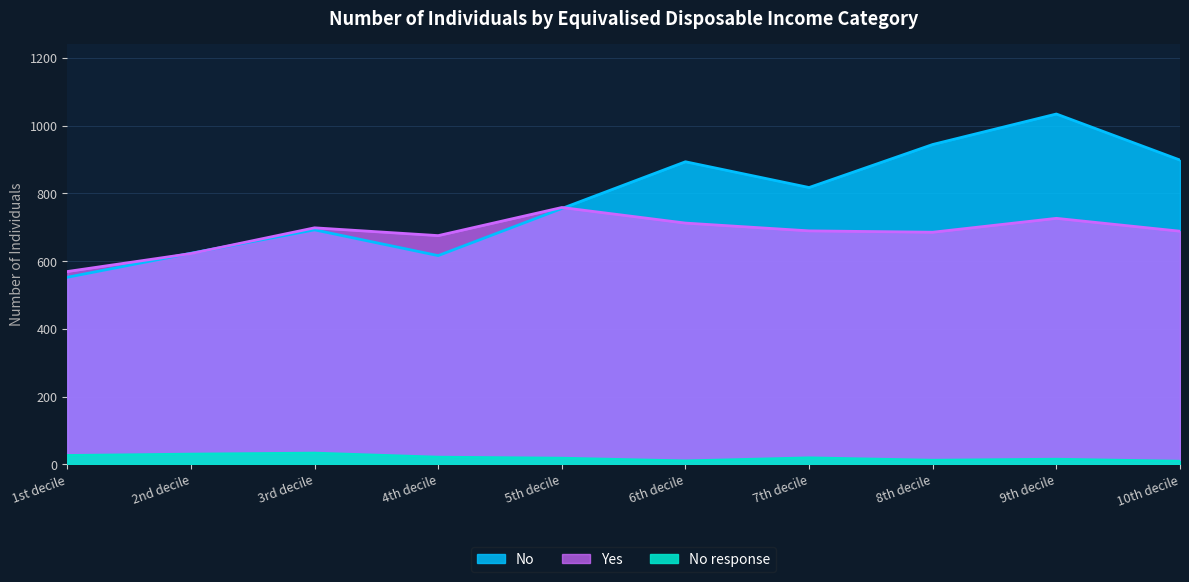

Reading right to left, transcribe all the data shown in this chart.

Yes: 10th decile=688	9th decile=726	8th decile=685	7th decile=689	6th decile=712	5th decile=758	4th decile=675	3rd decile=698	2nd decile=622	1st decile=569
No: 10th decile=898	9th decile=1034	8th decile=944	7th decile=817	6th decile=893	5th decile=755	4th decile=616	3rd decile=692	2nd decile=623	1st decile=552
No response: 10th decile=10	9th decile=16	8th decile=13	7th decile=20	6th decile=11	5th decile=19	4th decile=22	3rd decile=34	2nd decile=31	1st decile=27